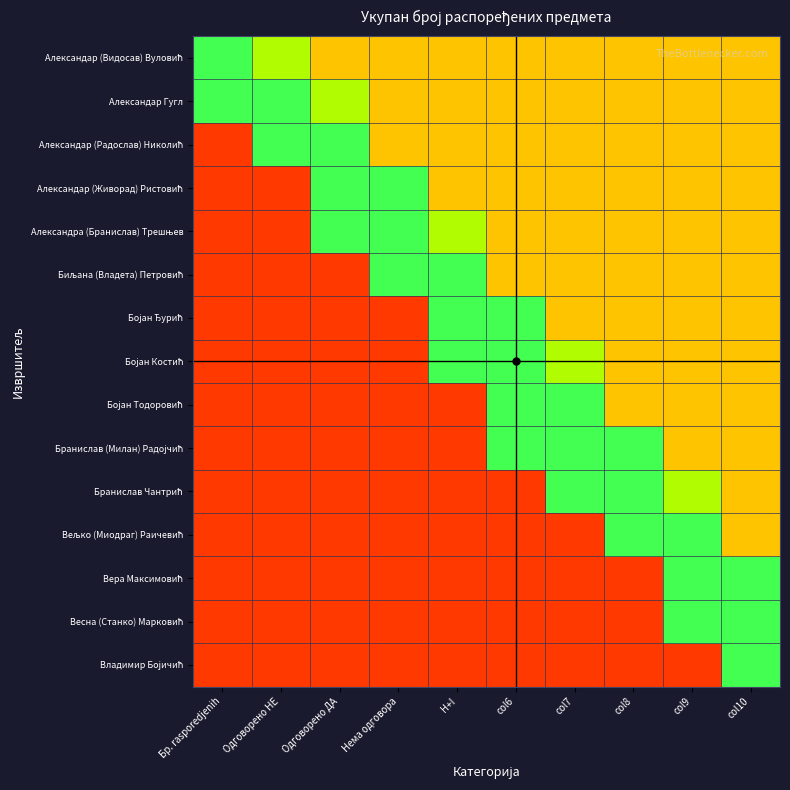

Which series changed the most between Нема одговора and col9?

Вељко (Миодраг) Раичевић